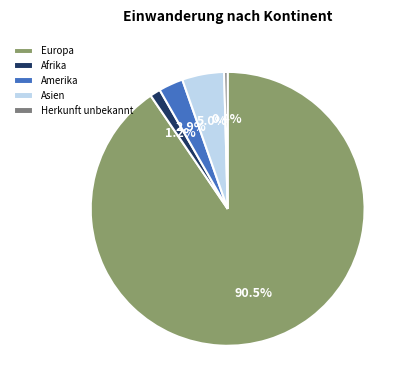

Does Europa represent more than half of the total?

Yes